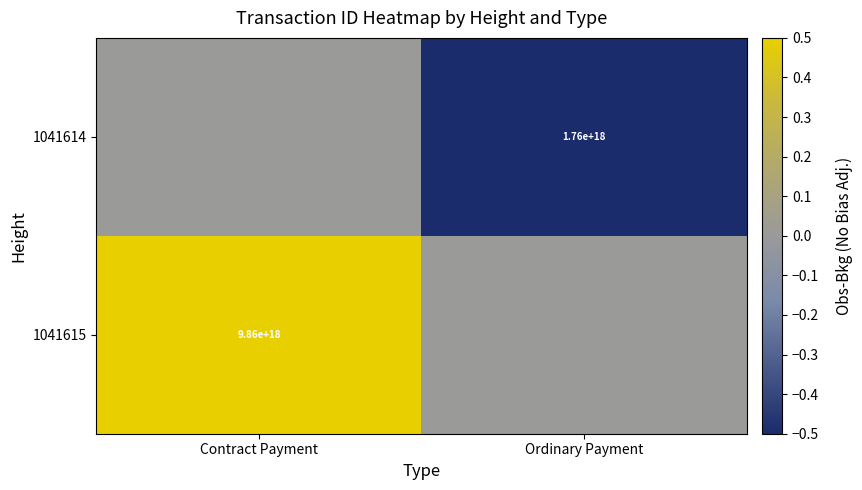

Is the value of 1041614 at Ordinary Payment greater than the value of 1041615 at Contract Payment?

No